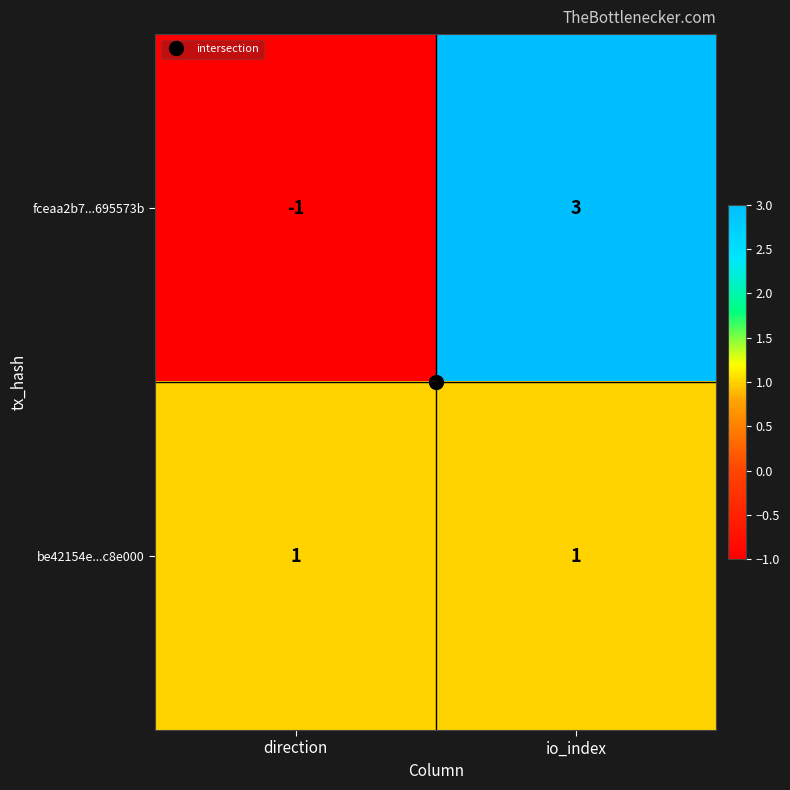

What is the spread (max minus min) of values at direction?

2